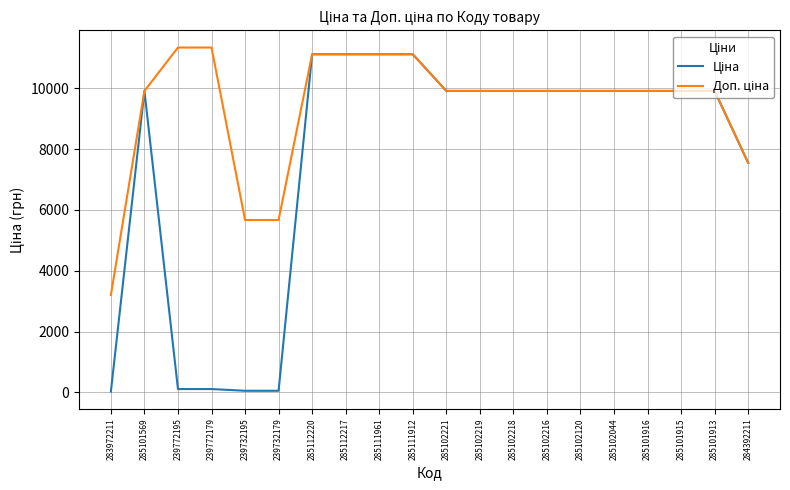

Is this an area chart (filled region under the line)?

No